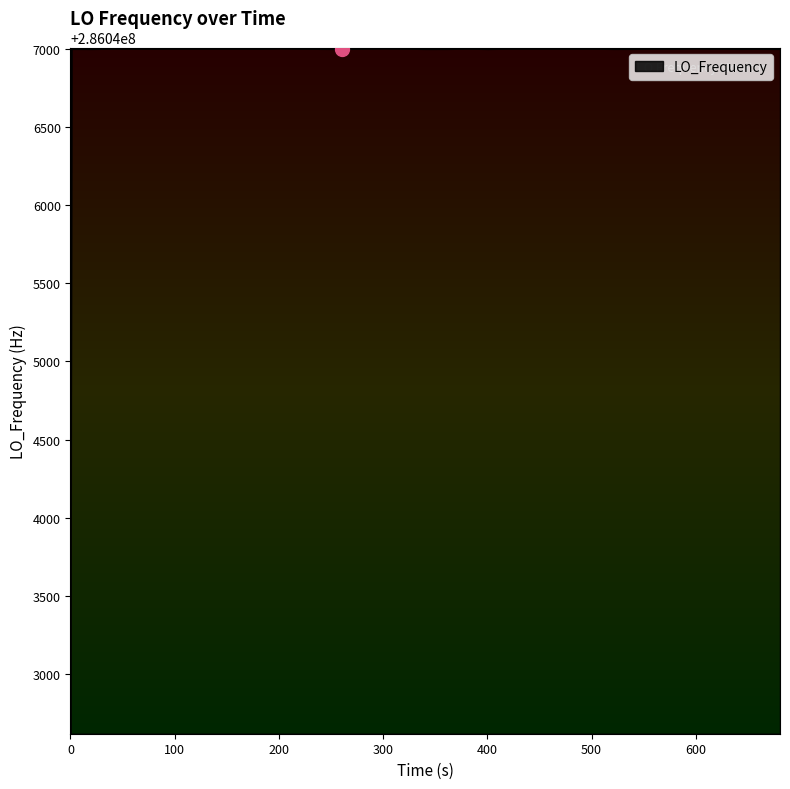

What is the greatest value displayed?

286047004.1